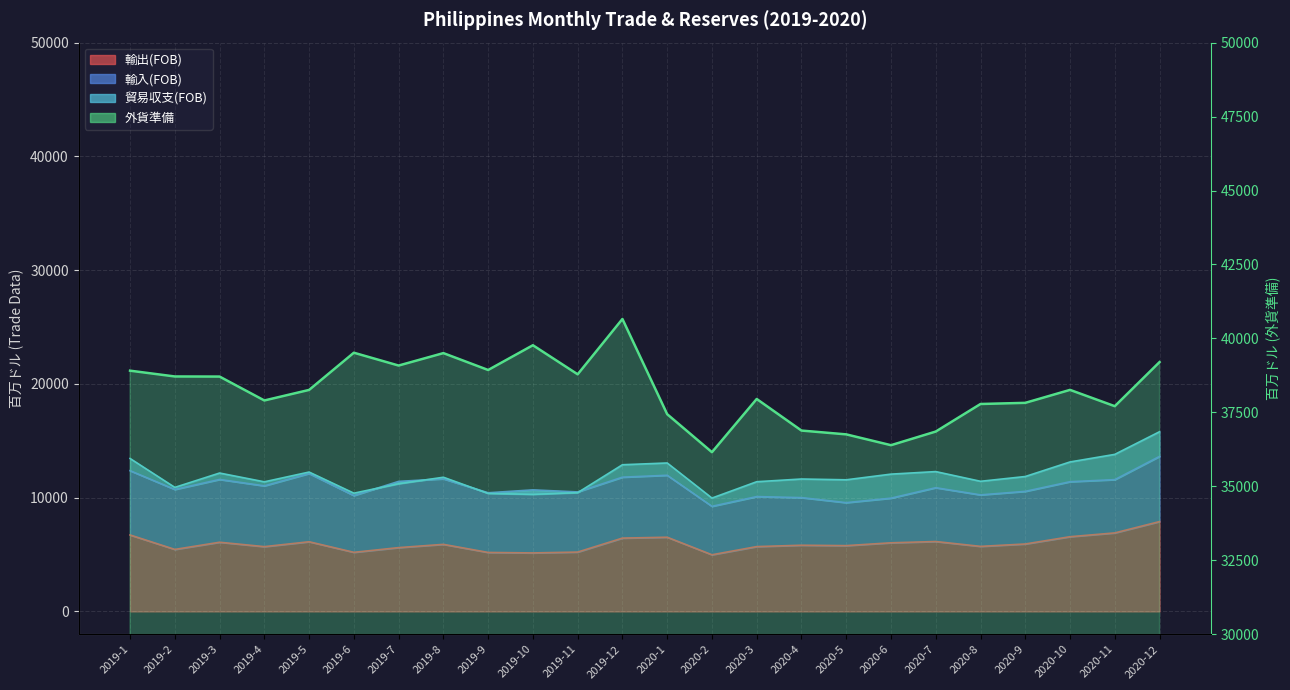

Which category has the highest value across all series?

2019-12